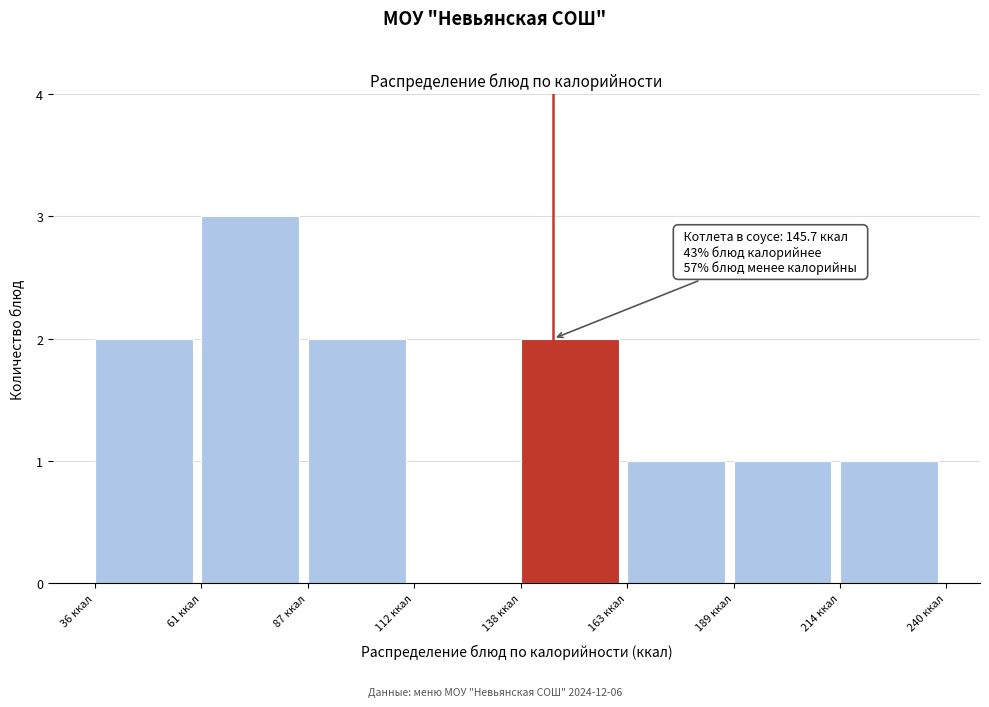

Over which range of the x-axis is the bar tallest?

60 to 85